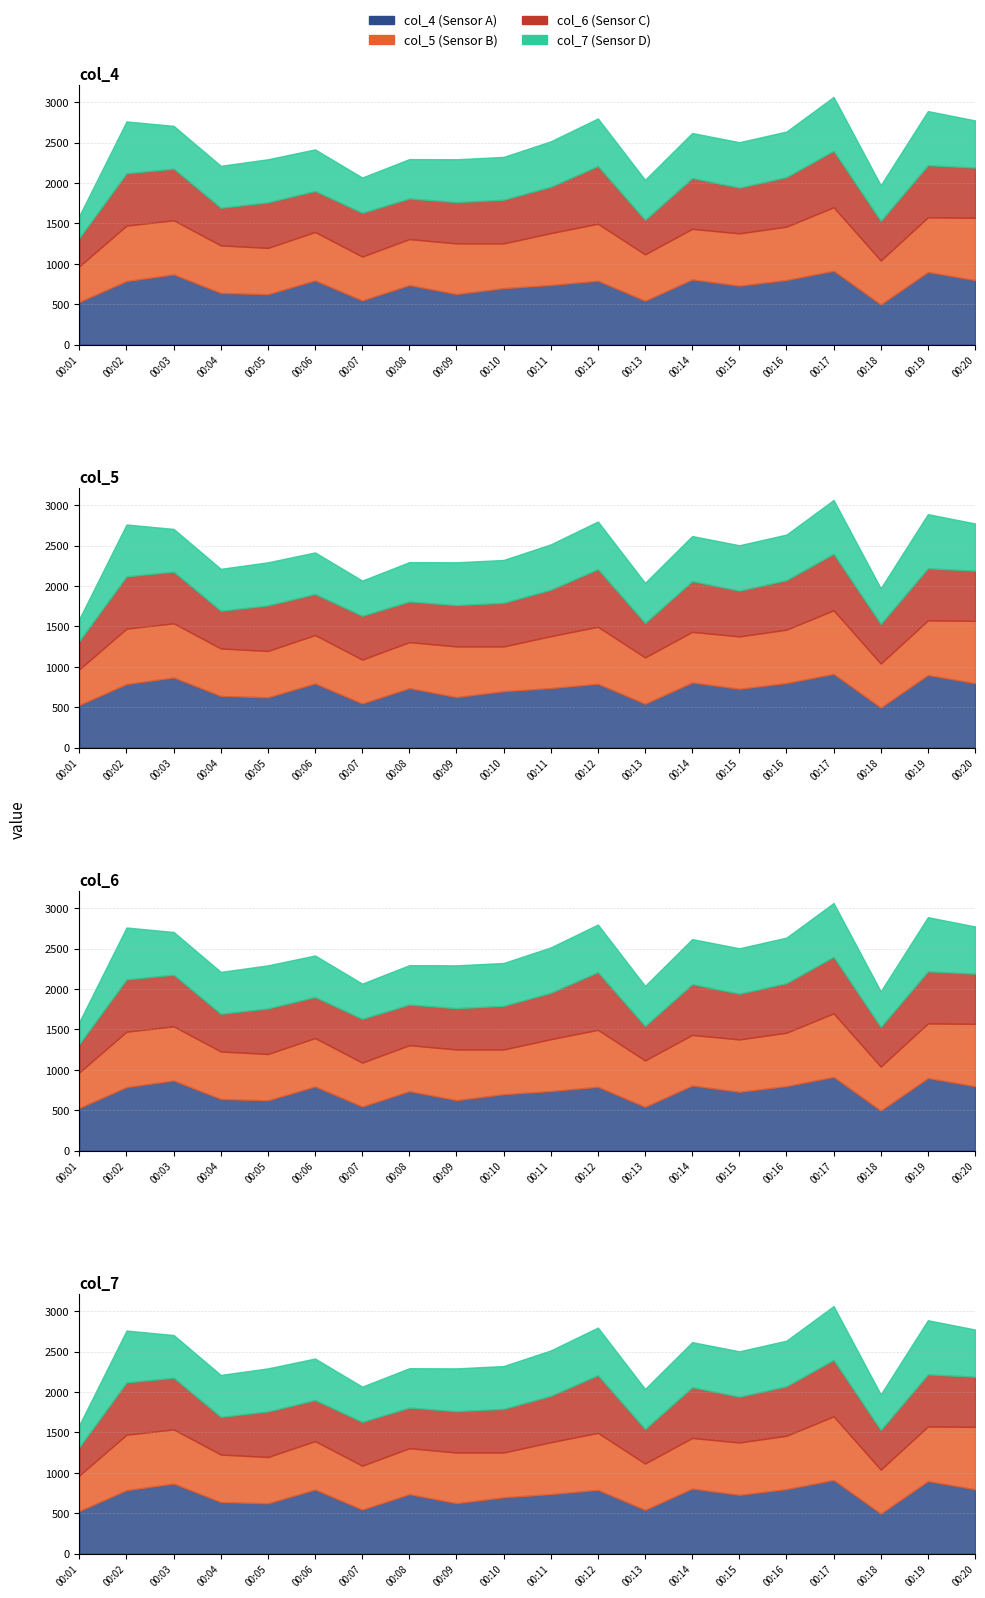

Rank the series by their average value, from lowest to highest.

col_7, col_6, col_5, col_4